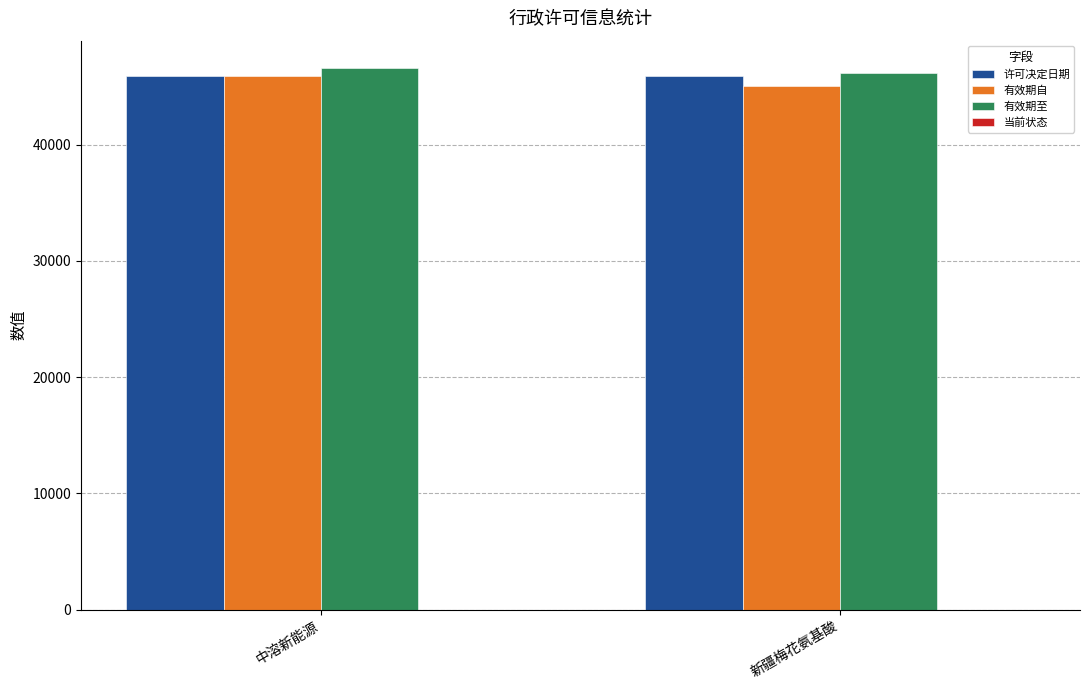

What is the sum of all 有效期自 values?

90915